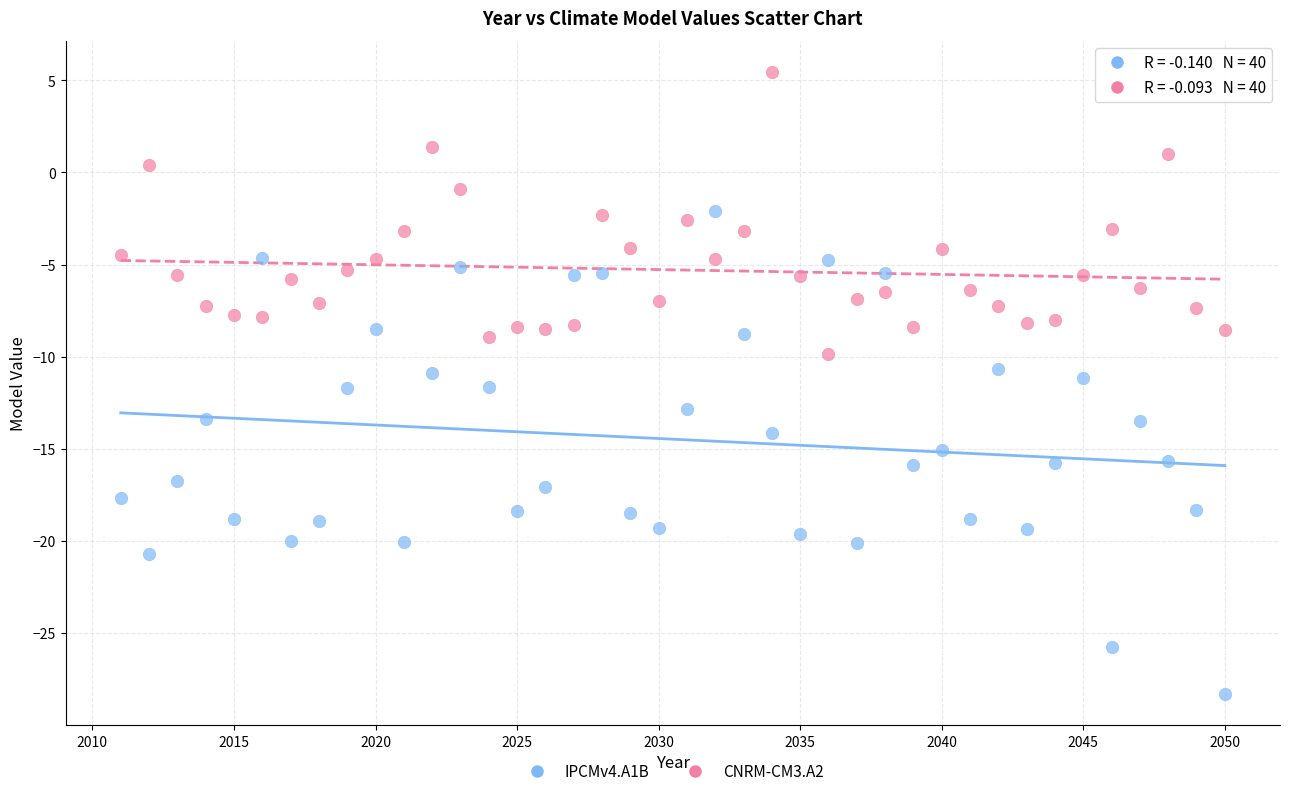

Which series contains the lowest Y value?

IPCMv4.A1B